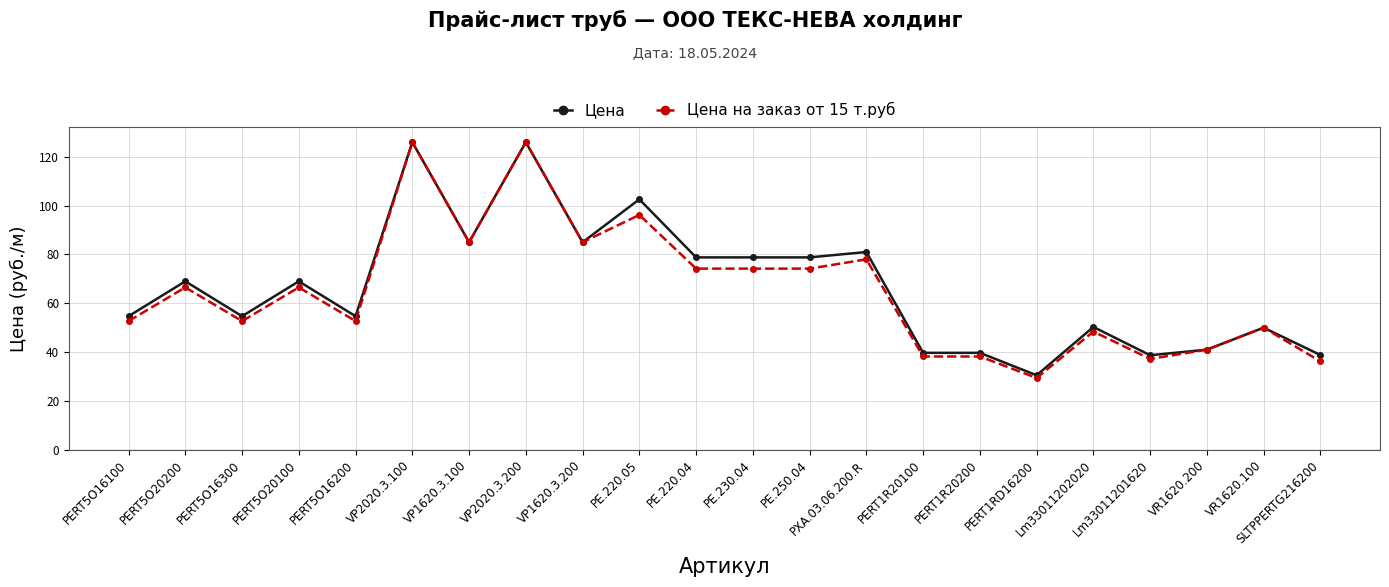

Is the value of Цена at PERT1RD16200 greater than the value of Цена на заказ от 15 т.руб at PERT5O16200?

No